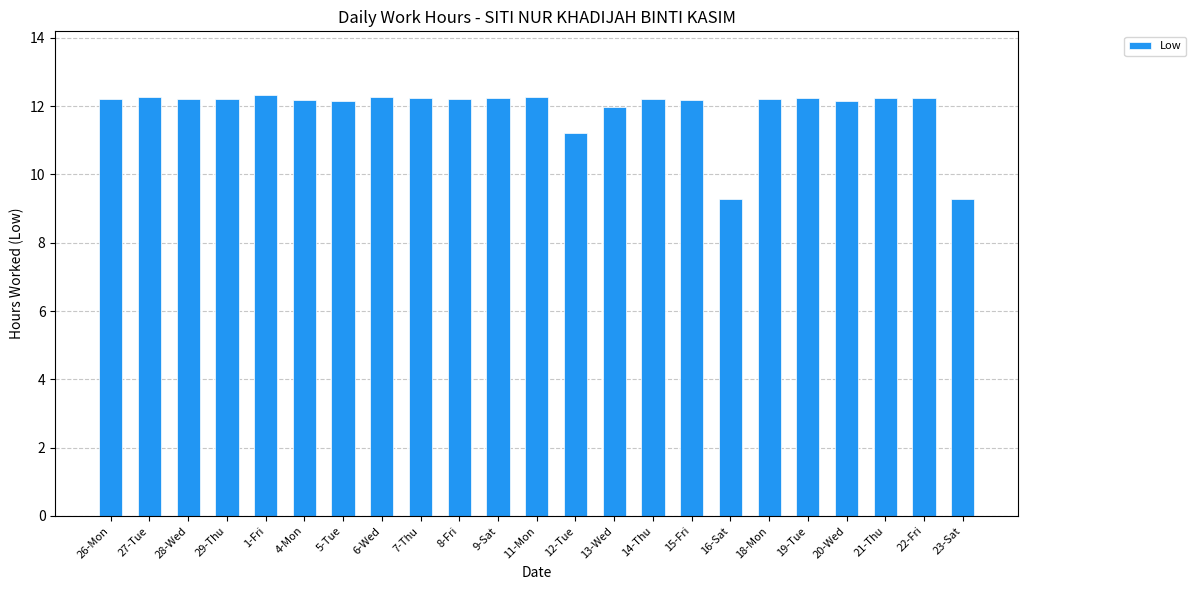

Approximately how many times larger is the value at 26-Mon compared to 7-Thu?

1.0